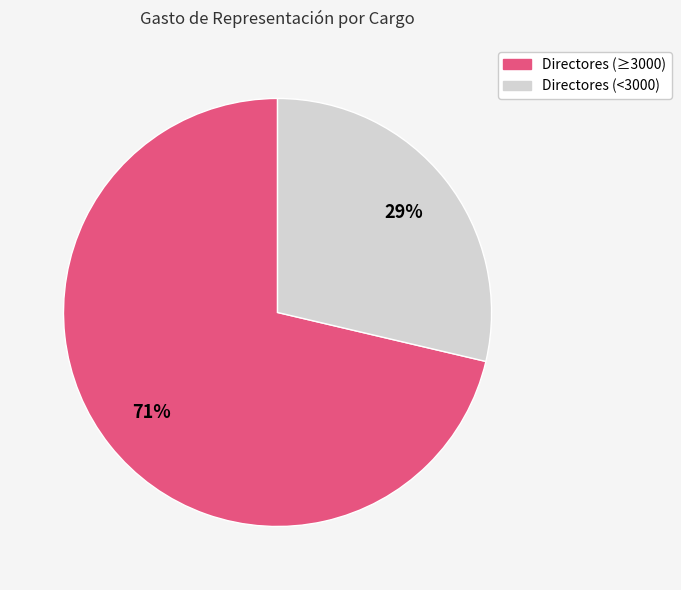

Which category accounts for the majority?

Directores (≥3000)